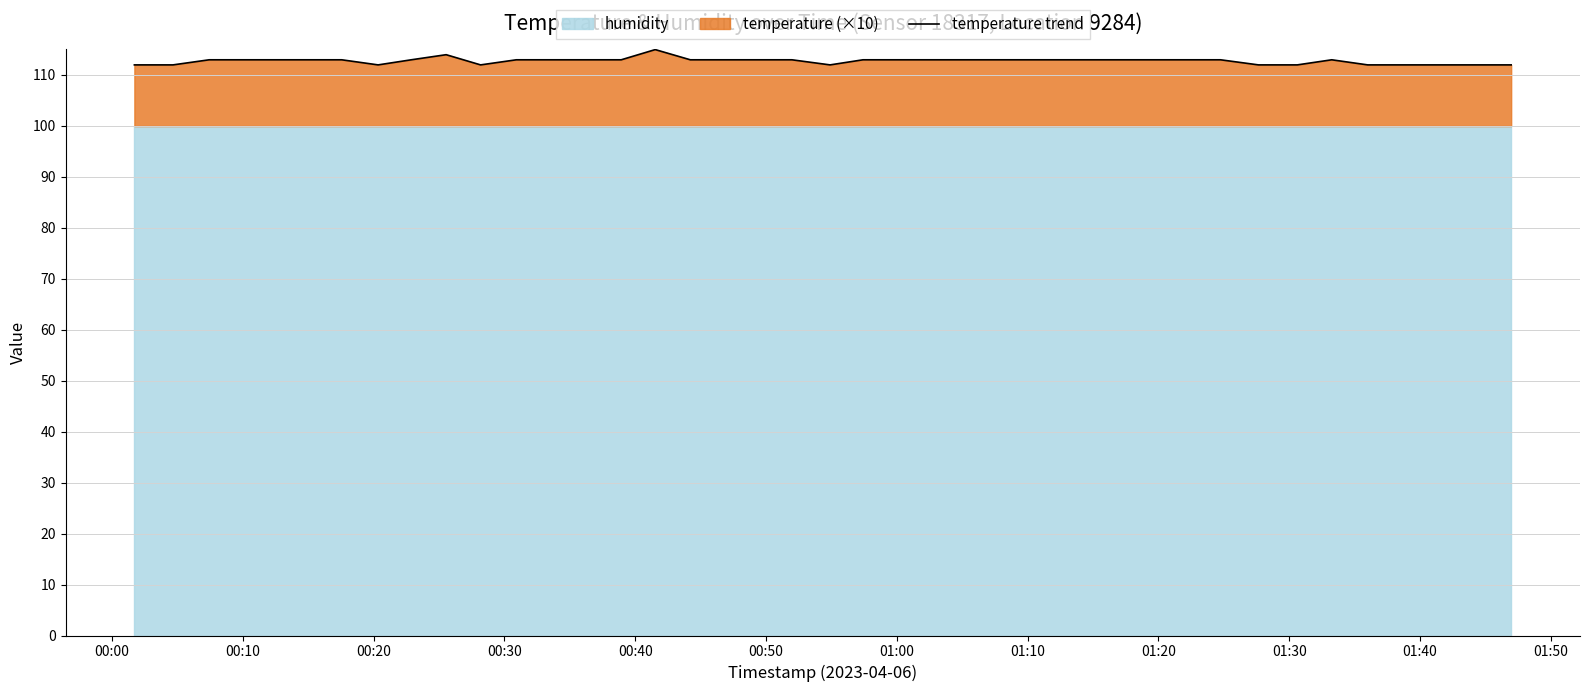

What is the minimum value for temperature trend?

111.9